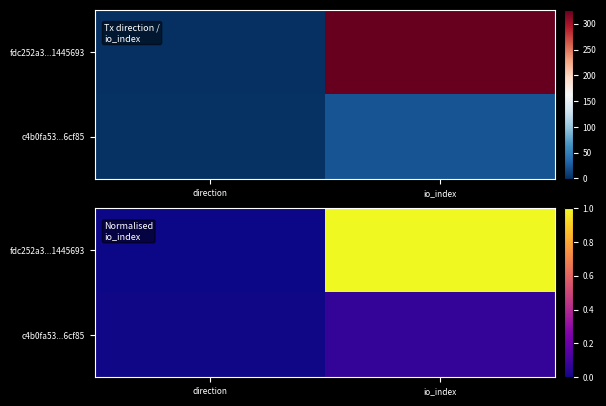

Rank the series at direction from lowest to highest value.

fdc252a3...1445693, c4b0fa53...6cf85